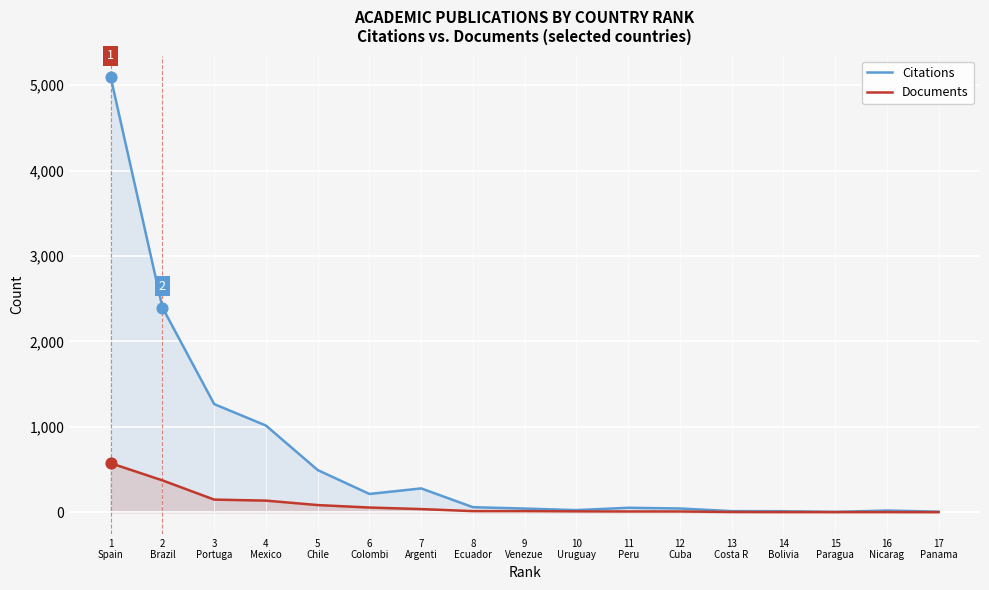

What is the total value across all series at 9
Venezue?

56